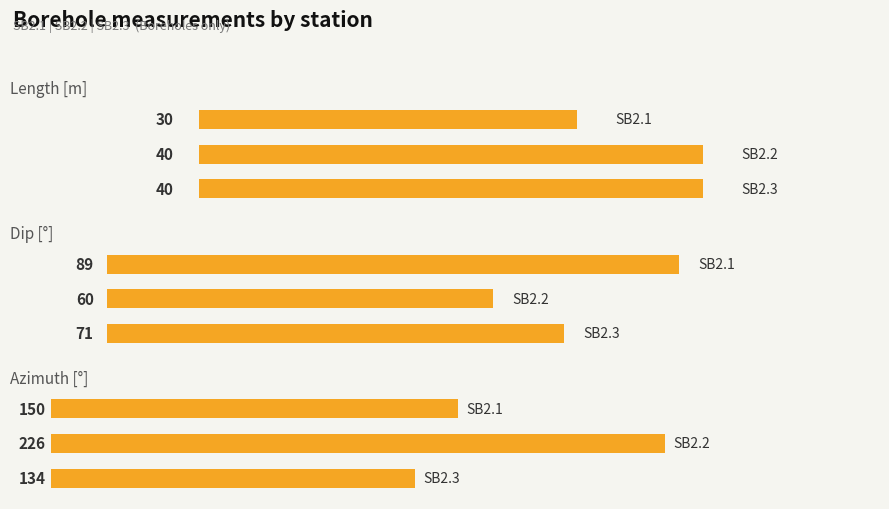

How many groups of bars are there?

3